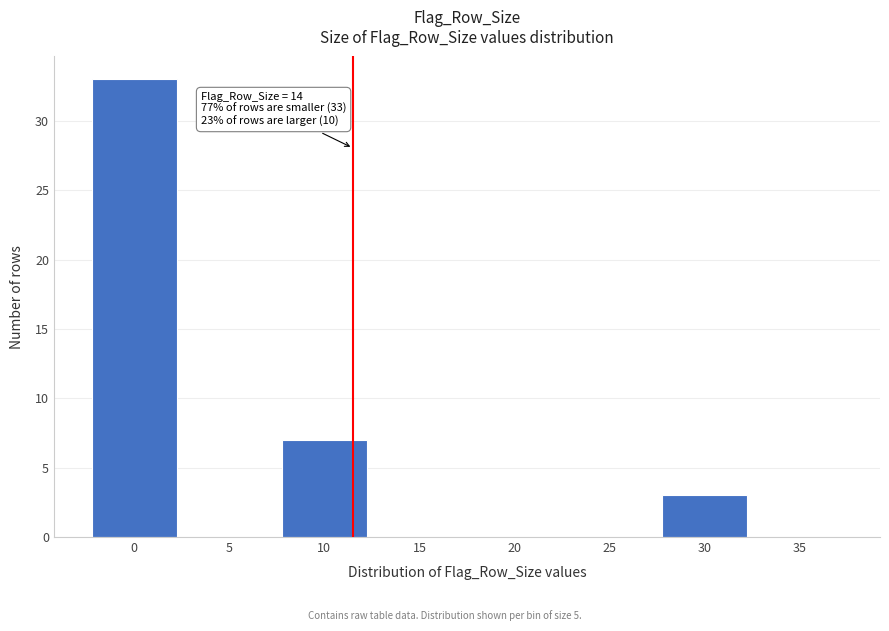

Reading left to right, extract all data points from this chart.

0=33	5=0	10=7	15=0	20=0	25=0	30=3	35=0